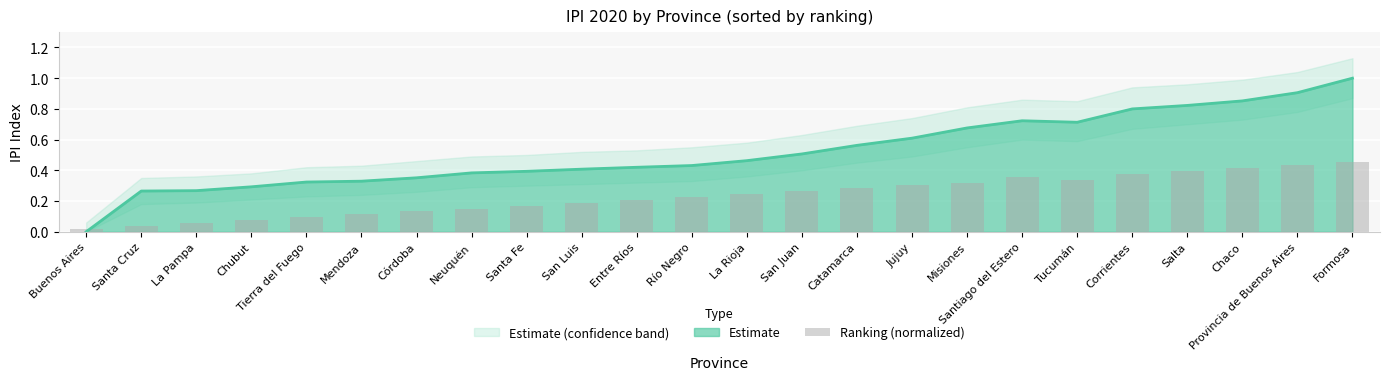

True or false: the data shows 0.6 at Formosa.

False